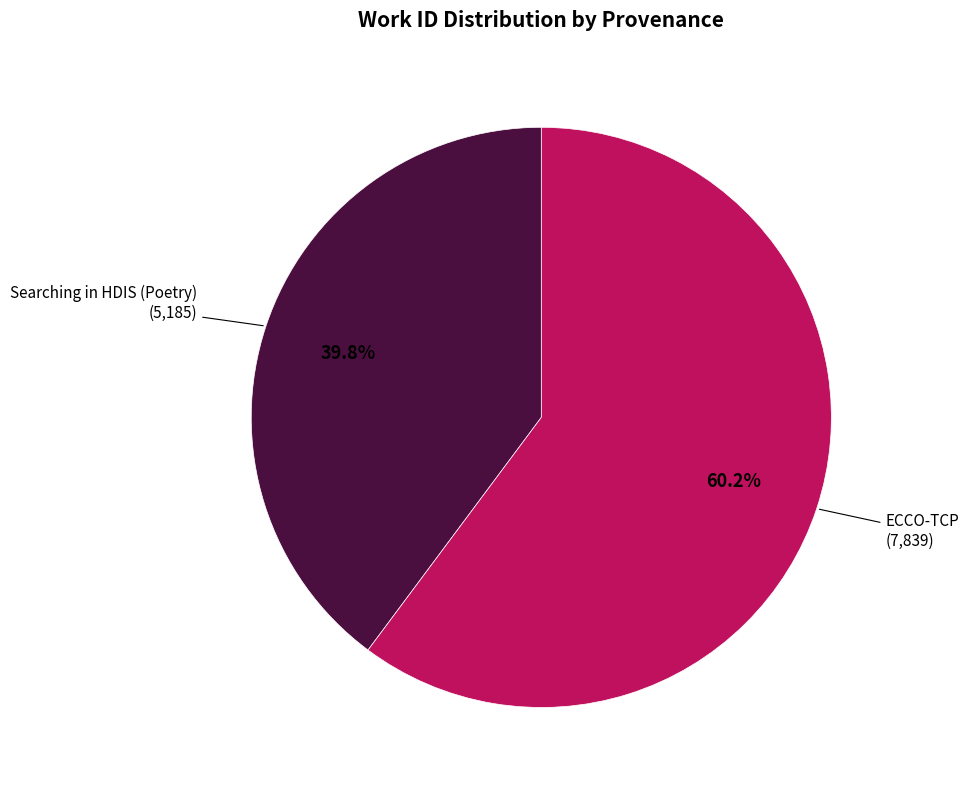

Does any single category account for the majority?

Yes